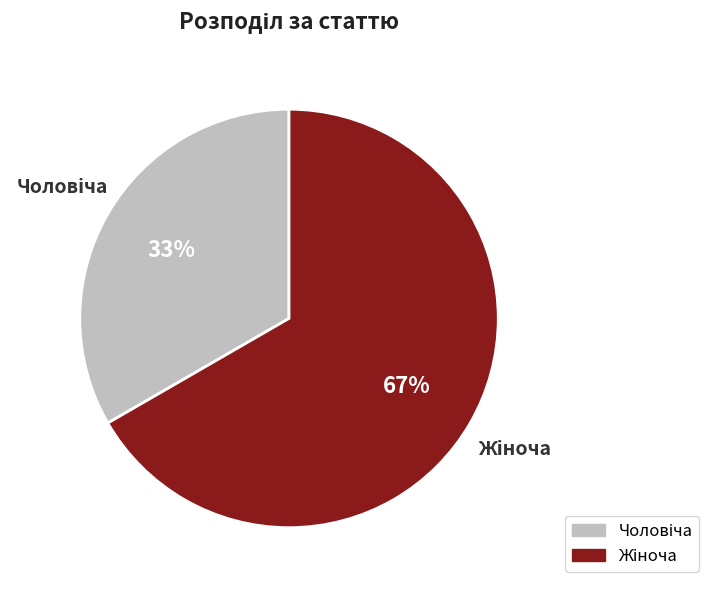

To the nearest percent, what is the average slice percentage?

50%